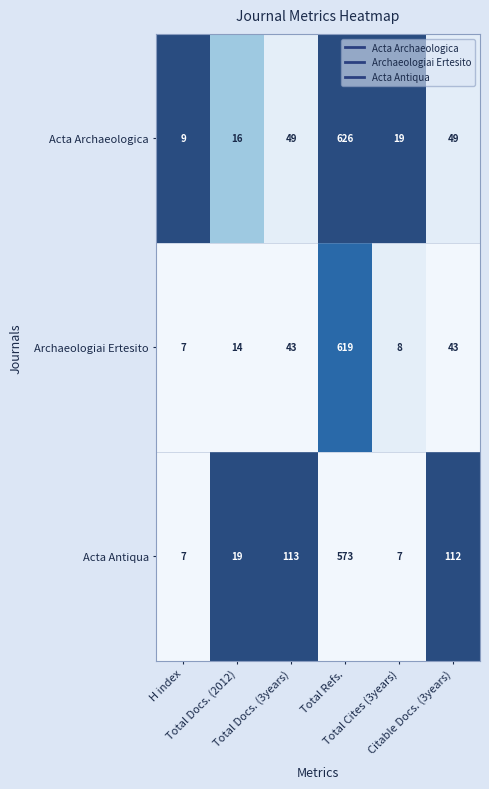

What is the maximum value shown in the chart?

626